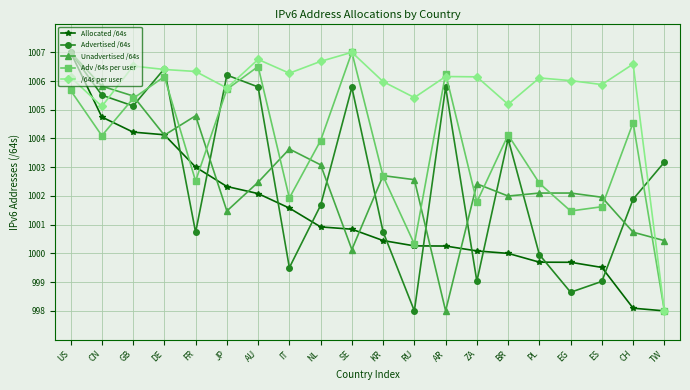

What is the minimum value shown in the chart?

998.0